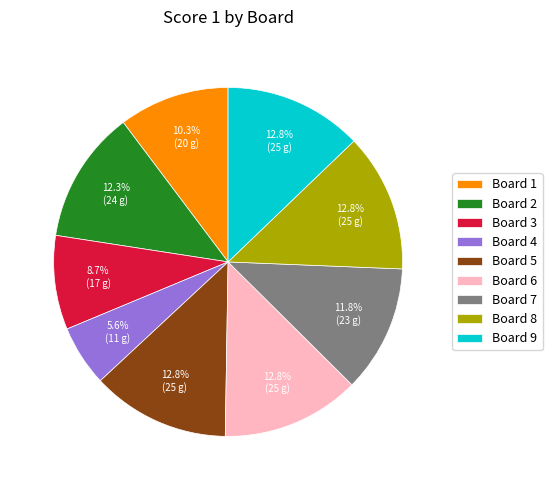

Is the sum of Board 4 and Board 2 greater than half?

No